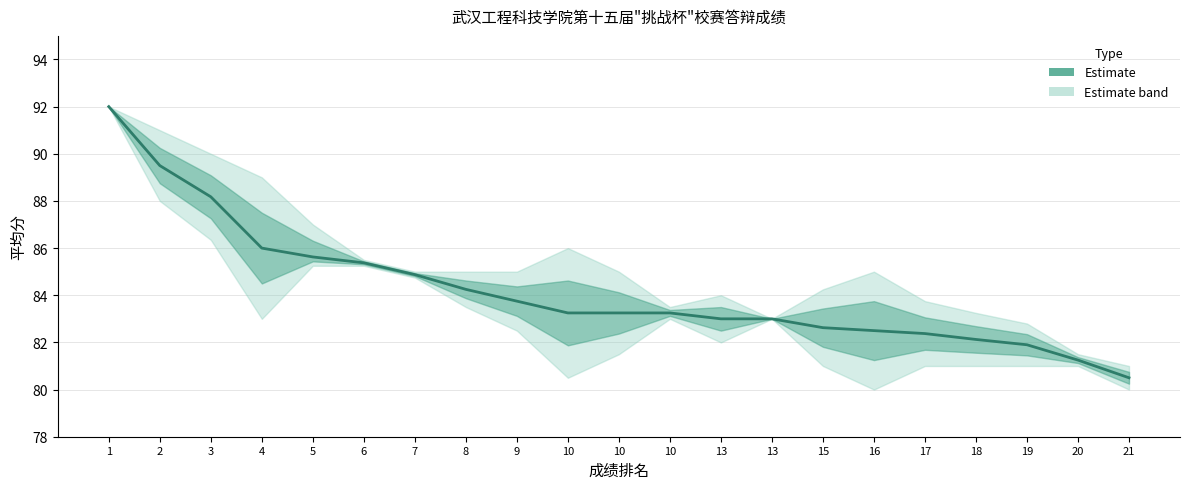

Rank the categories by value from lowest to highest.

21, 20, 19, 18, 17, 16, 15, 13, 13, 10, 10, 10, 9, 8, 7, 6, 5, 4, 3, 2, 1